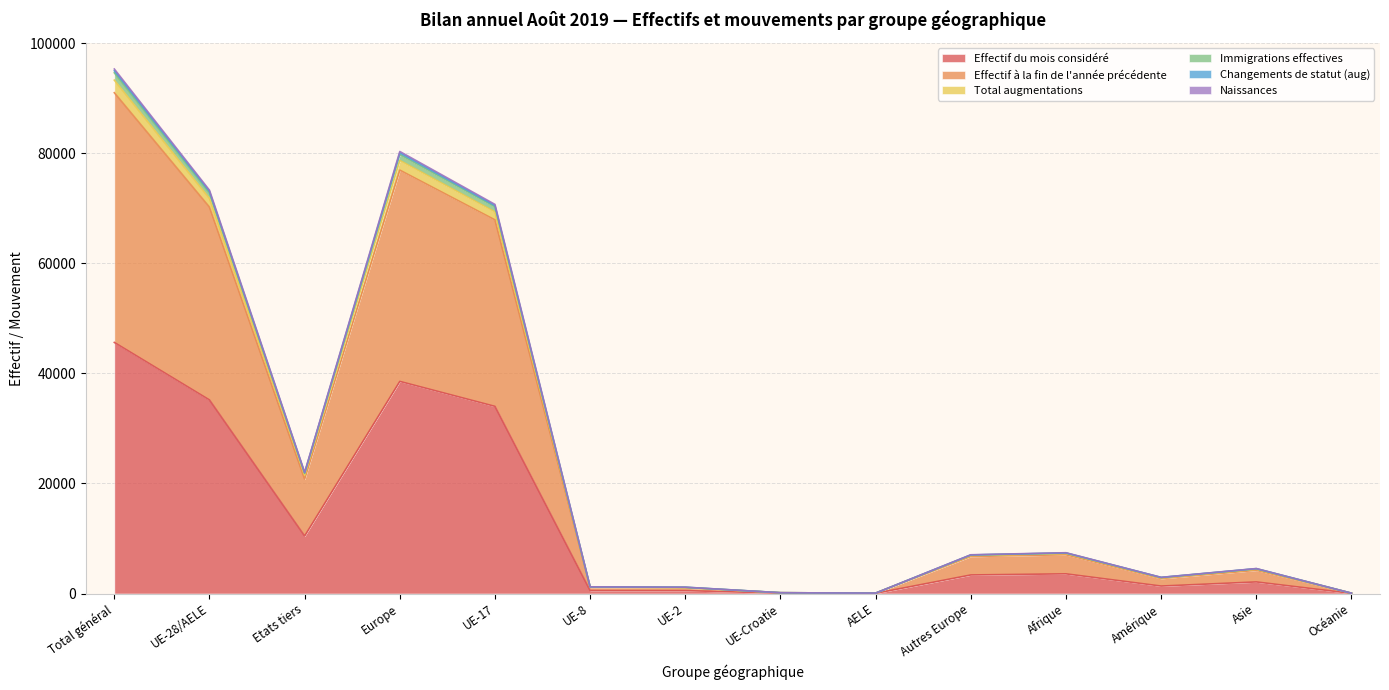

How many lines are shown in the chart?

6